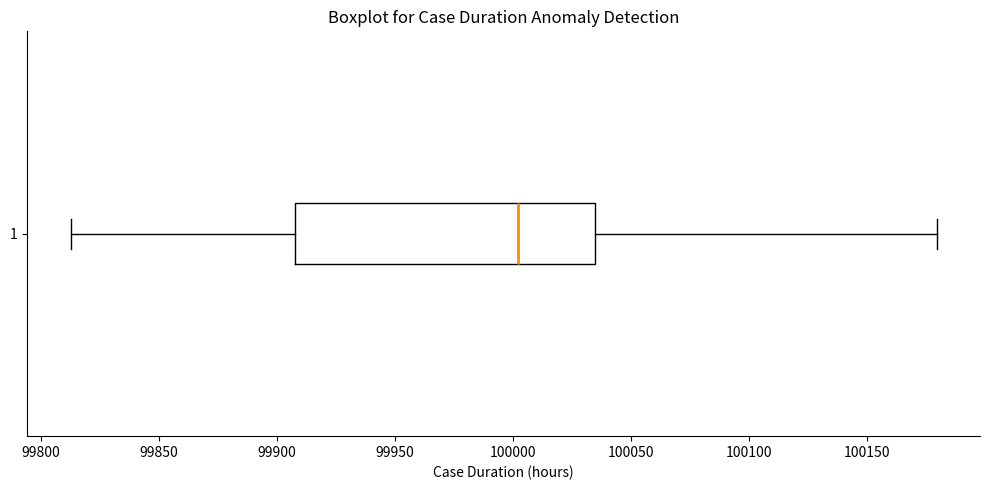

Transcribe this box plot: give where the median line is, the range the box spans, and where the two whiskers end, as read against the x-axis. The values are not printed on the chart, so give them approximately, as read against the axis.

median 100000, box 99910 to 100035, whiskers 99815 to 100180